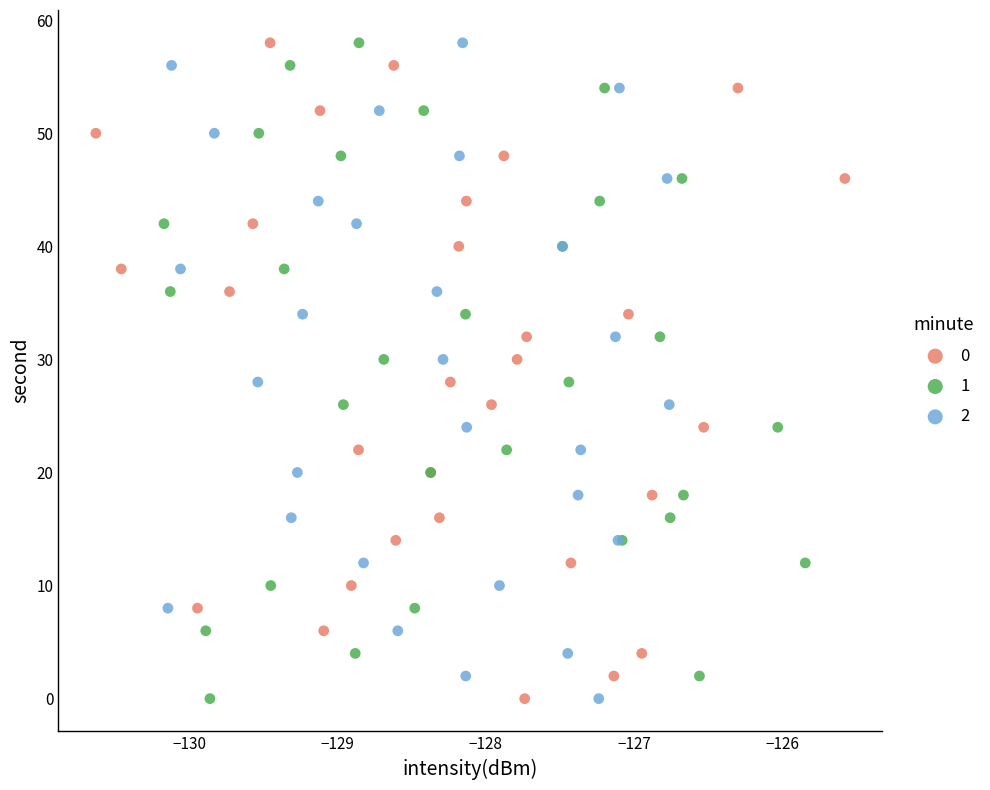

What are all the series names shown in the legend?

0, 1, 2